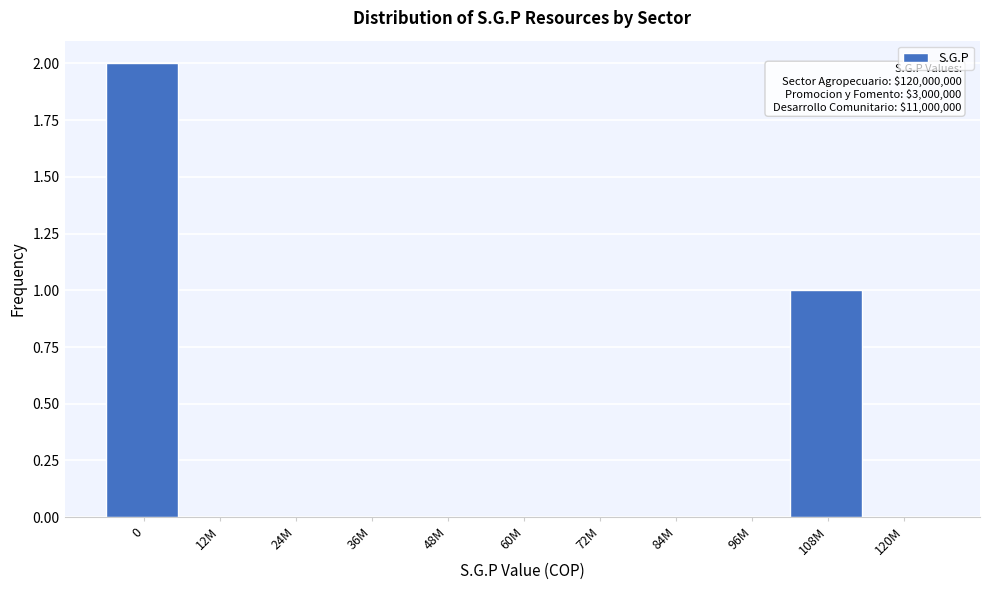

Reading left to right, list all the values displayed in this chart.

0=2	12M=0	24M=0	36M=0	48M=0	60M=0	72M=0	84M=0	96M=0	108M=1	120M=0